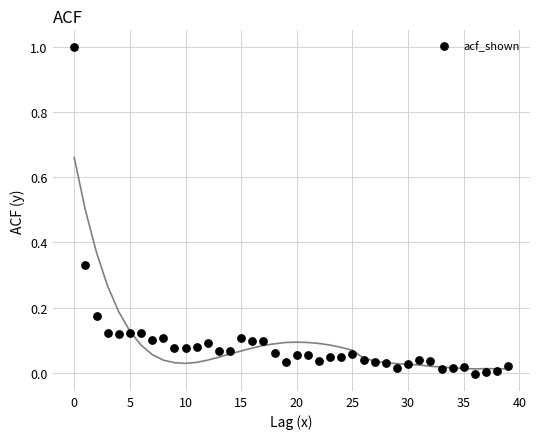

What is the range of Y values (max minus min)?

1.0